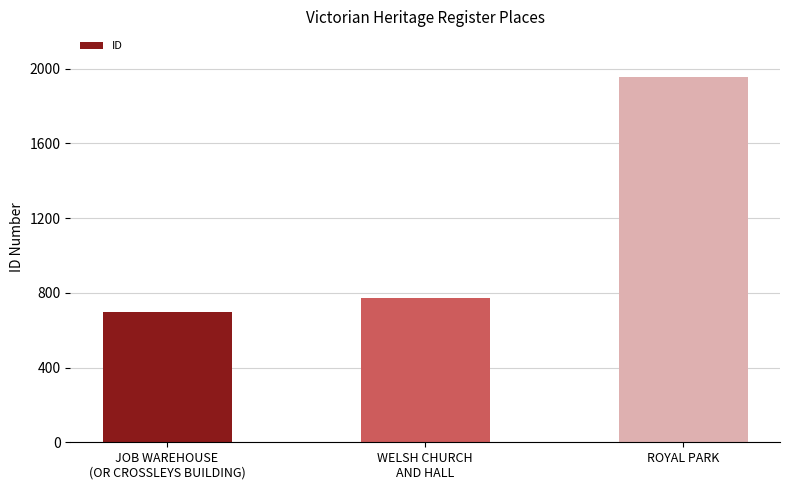

Is it true that the value at ROYAL PARK is 2817?

False